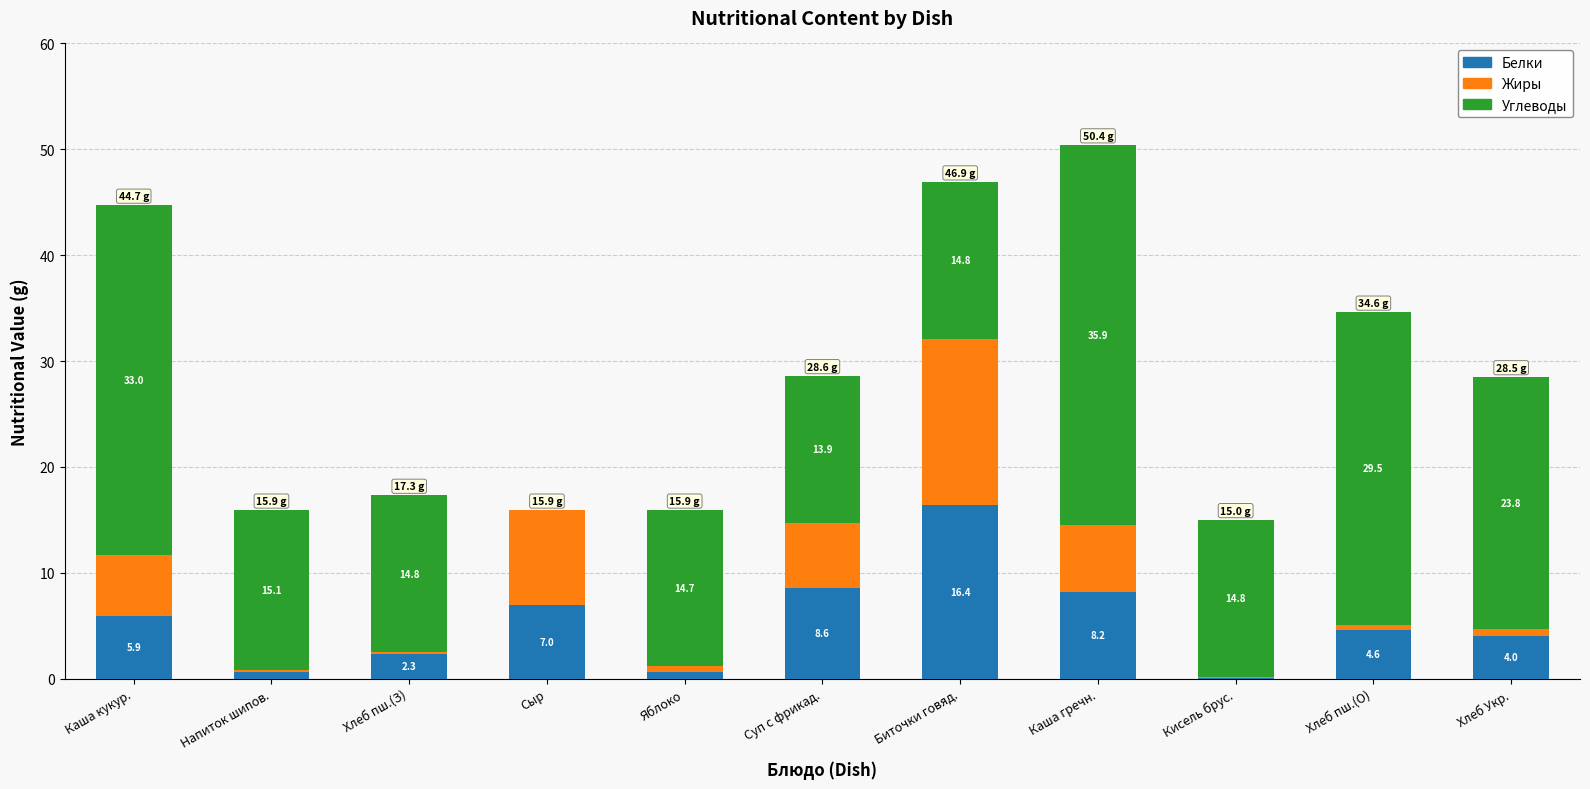

How many categories are shown in the chart?

11